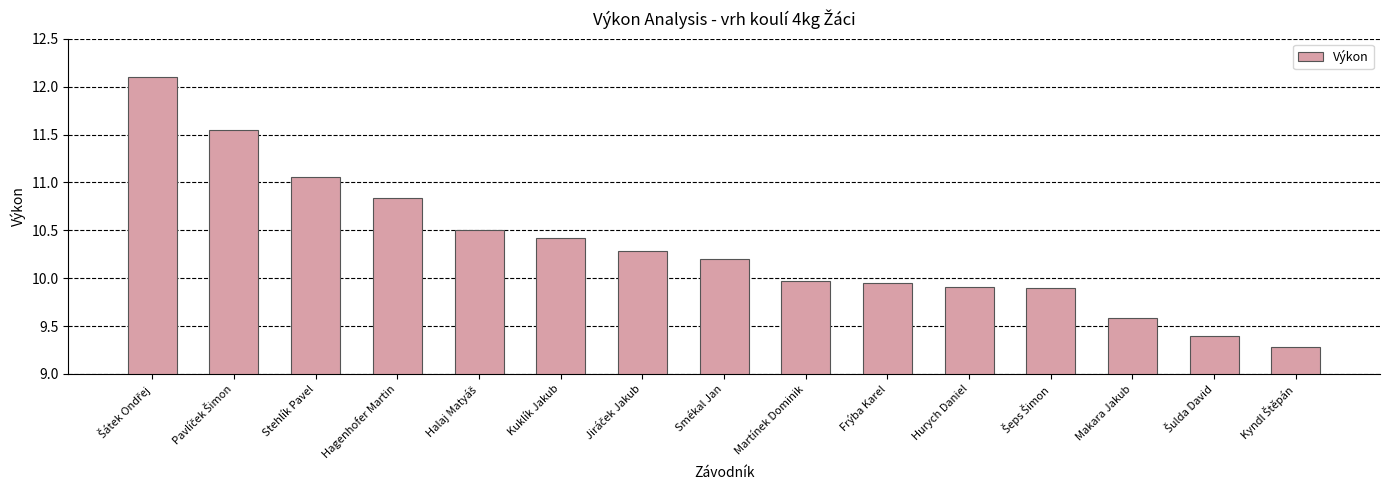

The chart shows a value of 14.4 at Frýba Karel. True or false?

False